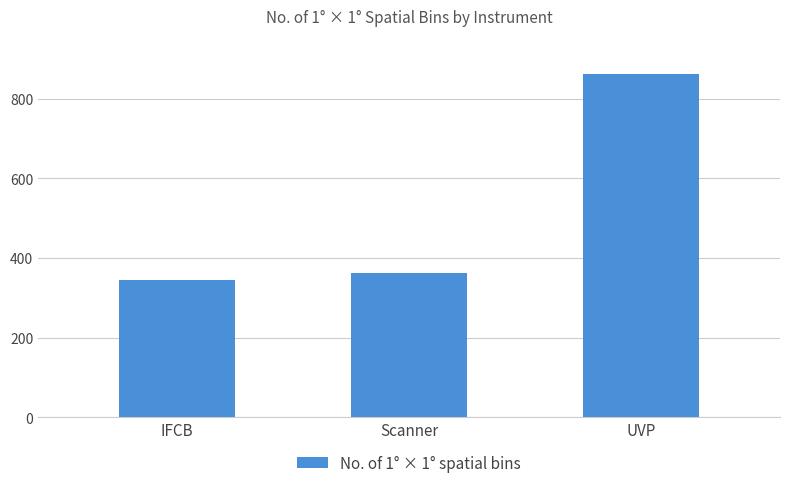

What is the label of the 1st bar from the right?

UVP